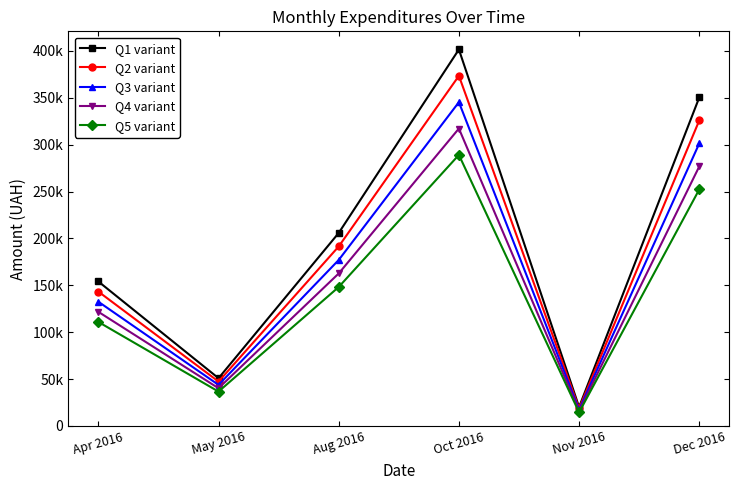

What is the minimum value shown in the chart?

14509.1